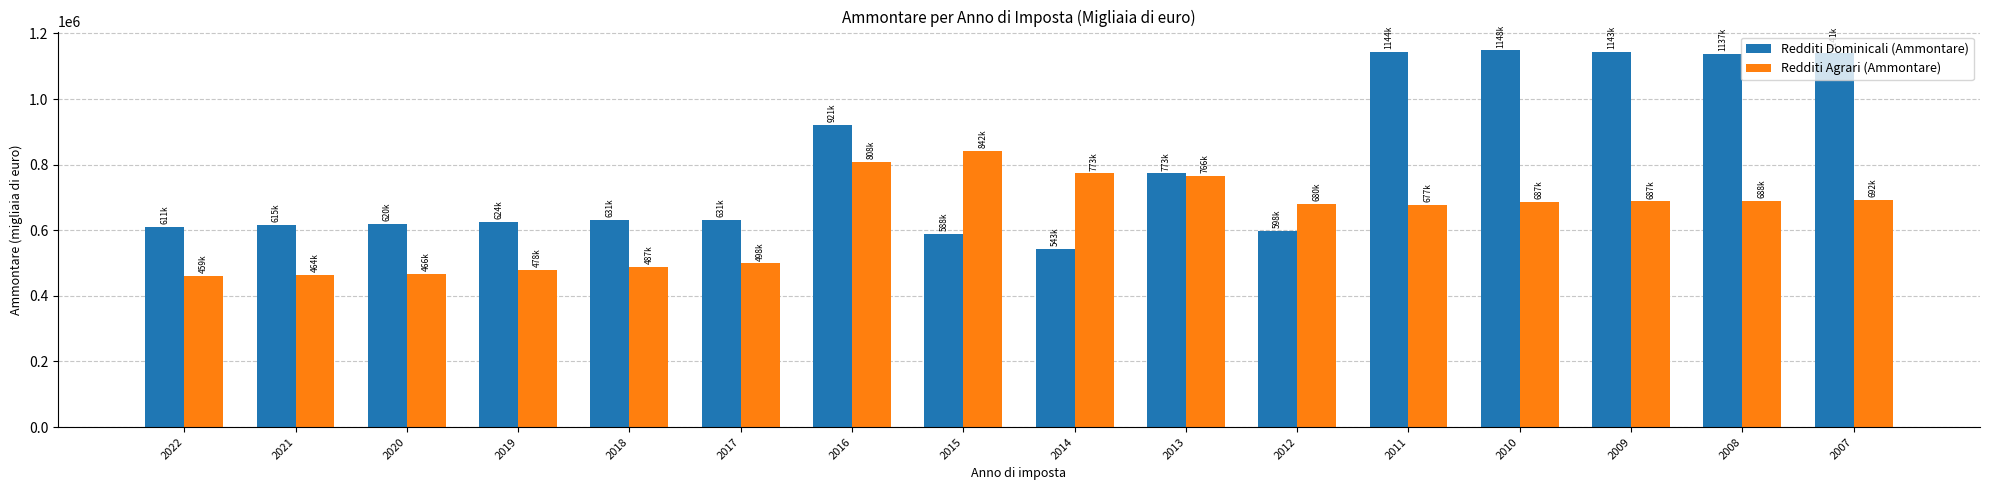

What is the difference between the highest and lowest values at 2014?

230082.0